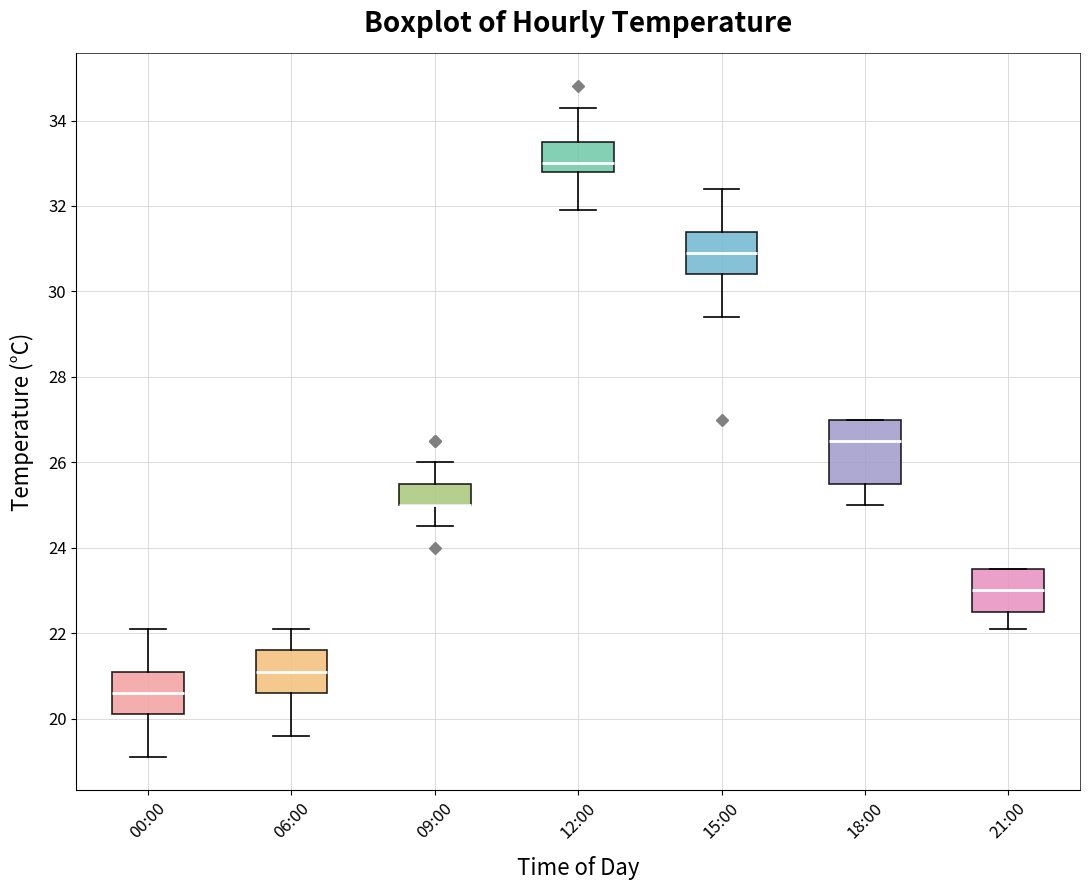

Where does the lower whisker of the box for 12:00 end on the y-axis? The values are not printed on the chart, so give them approximately, as read against the axis.

32.0